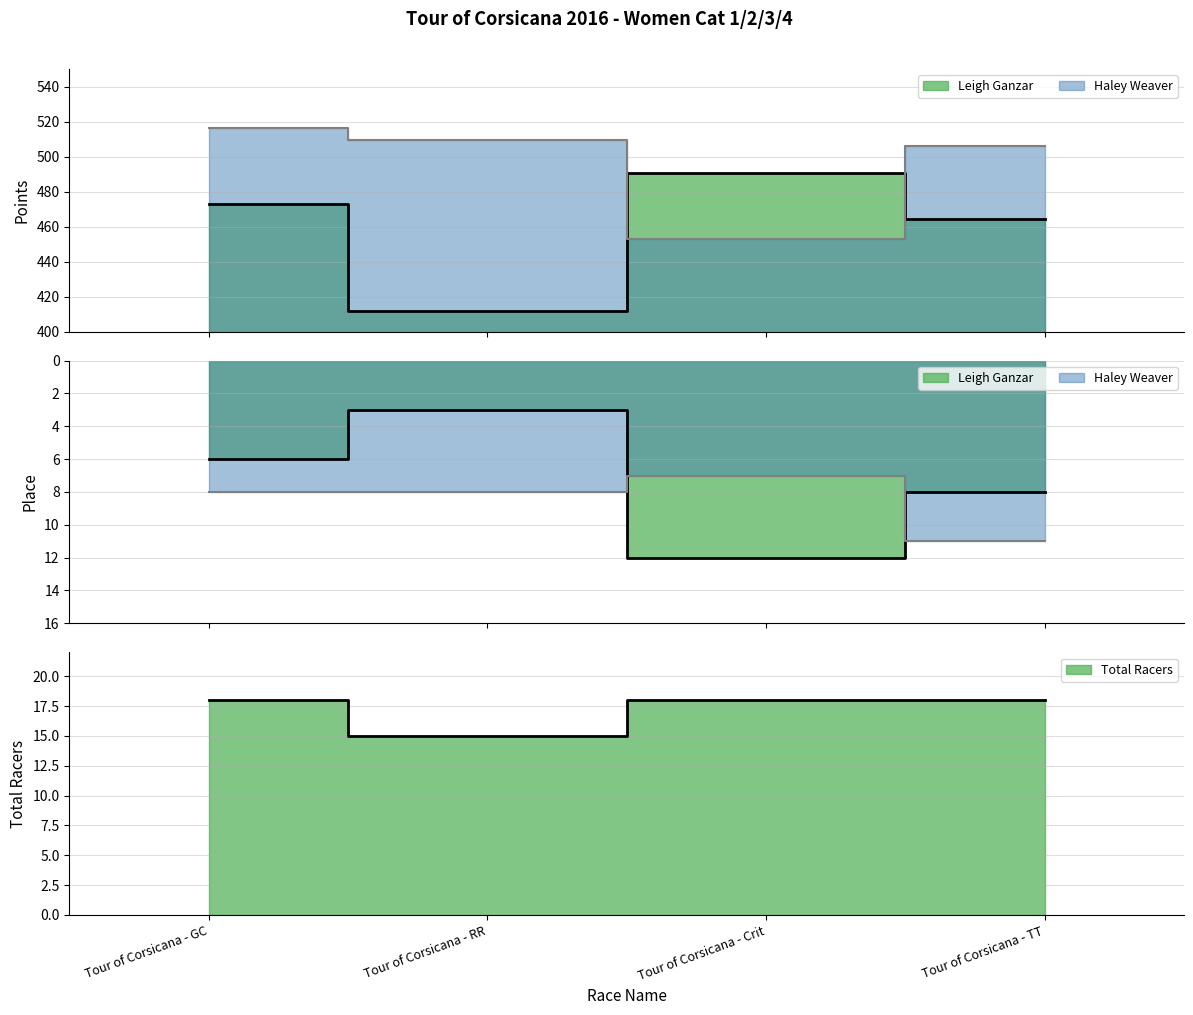

What is the label of the 1st point from the right?

Tour of Corsicana - TT